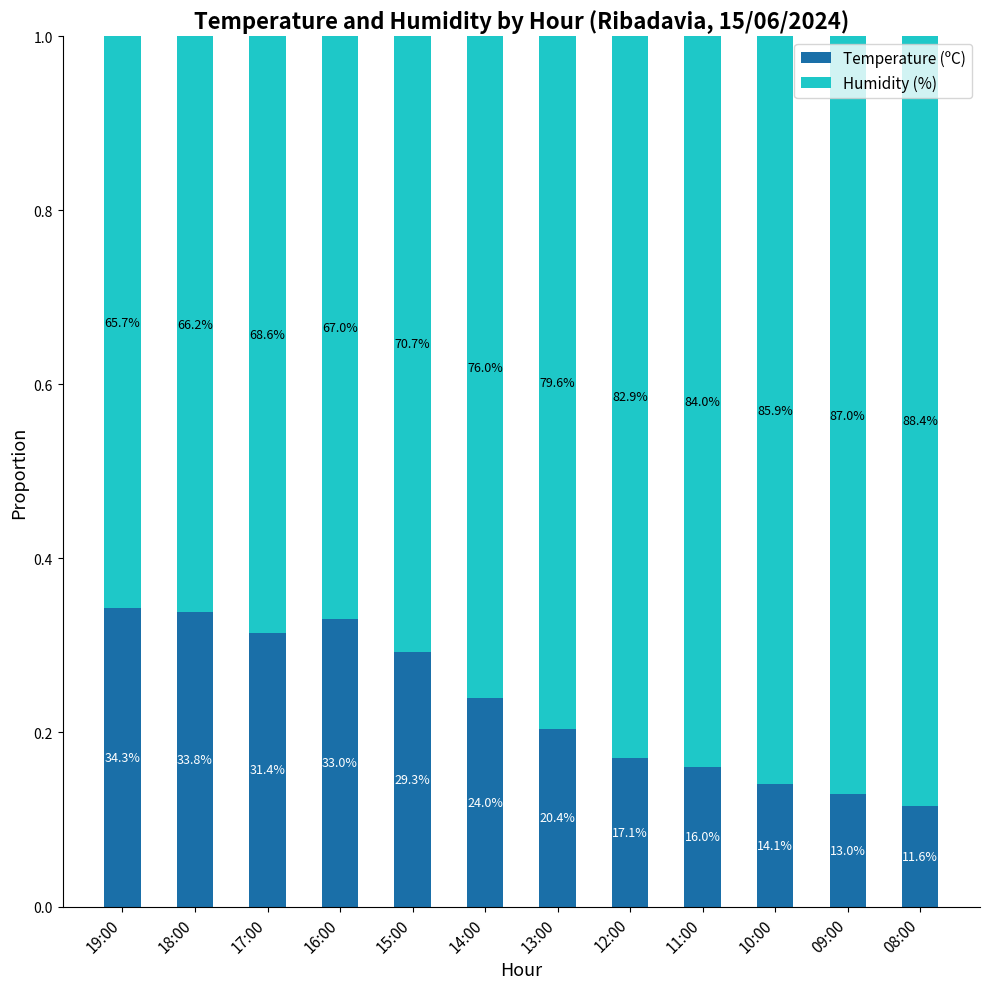

Are the bars horizontal?

No